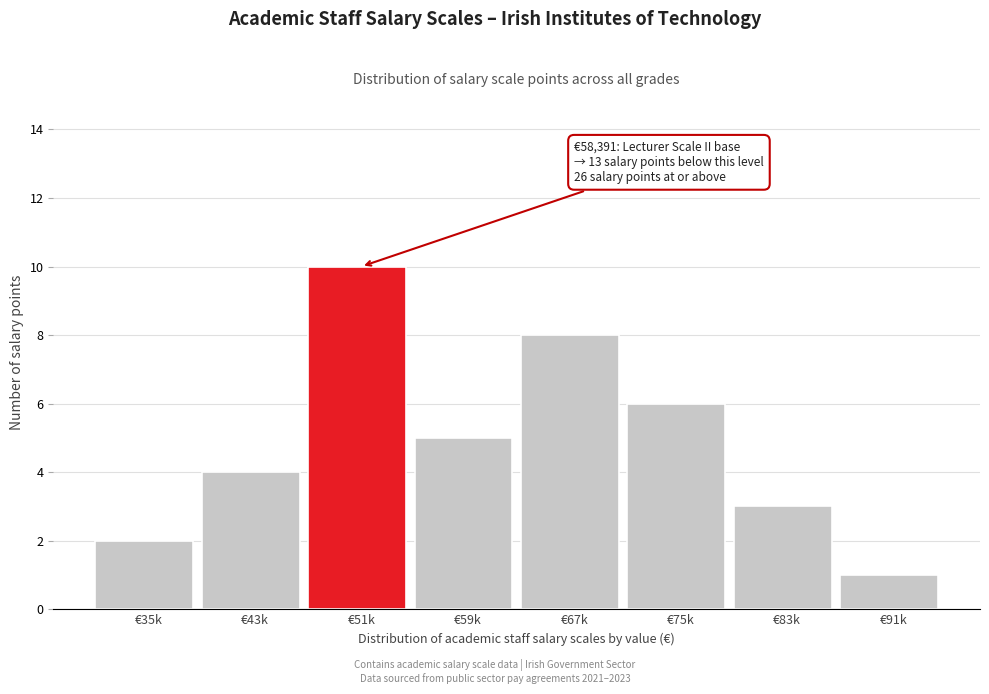

Reading right to left, transcribe all the data shown in this chart.

€91k=1	€83k=3	€75k=6	€67k=8	€59k=5	€51k=10	€43k=4	€35k=2